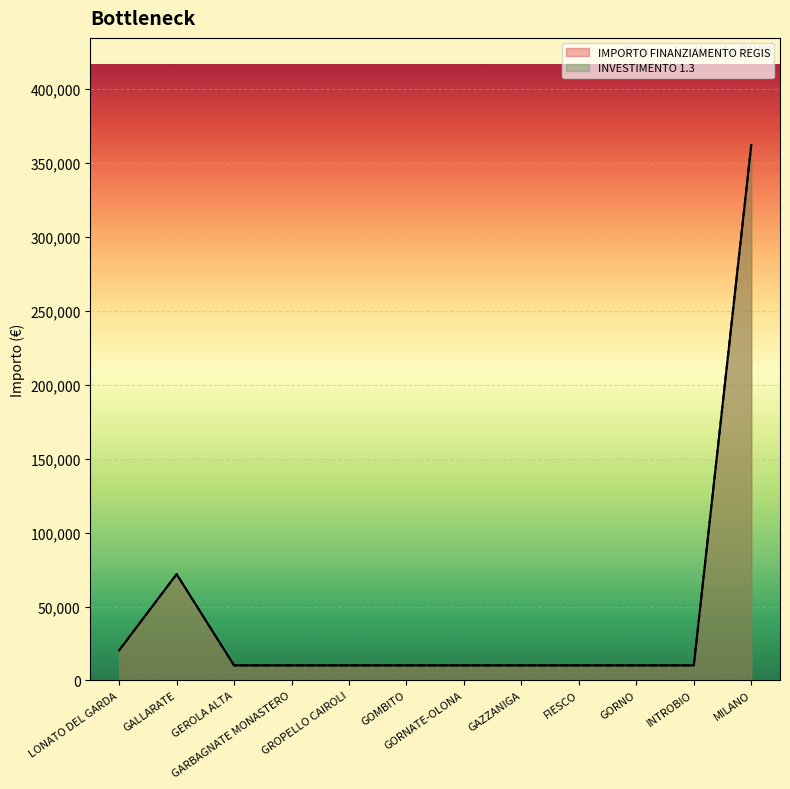

What is the smallest value displayed?

10172.0